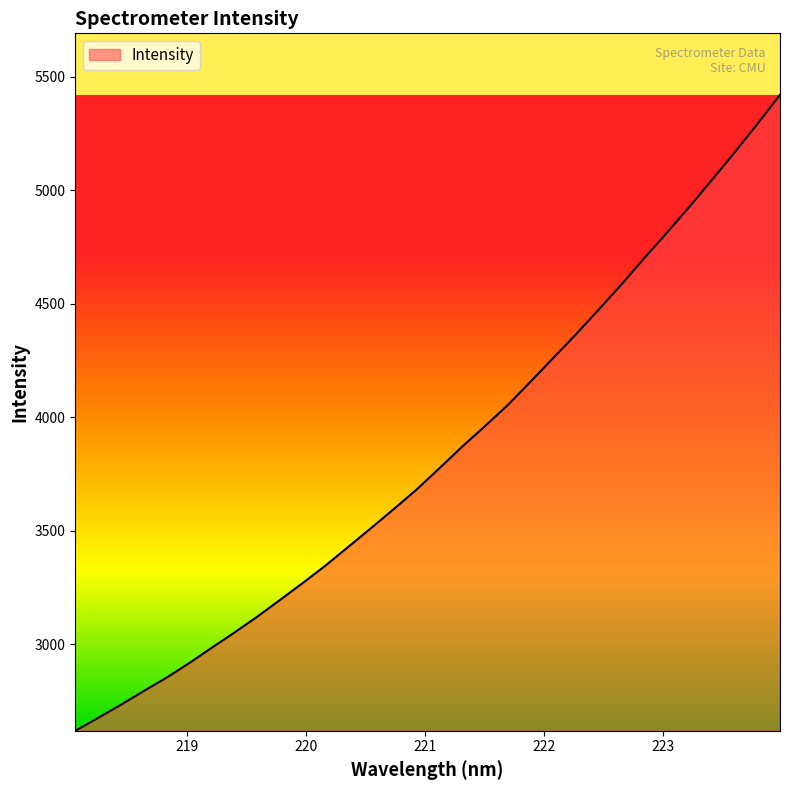

What is the difference between the maximum and minimum values?

2803.2